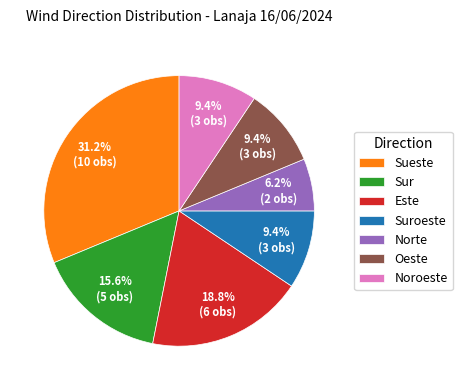

To the nearest percent, what is the average slice percentage?

14%